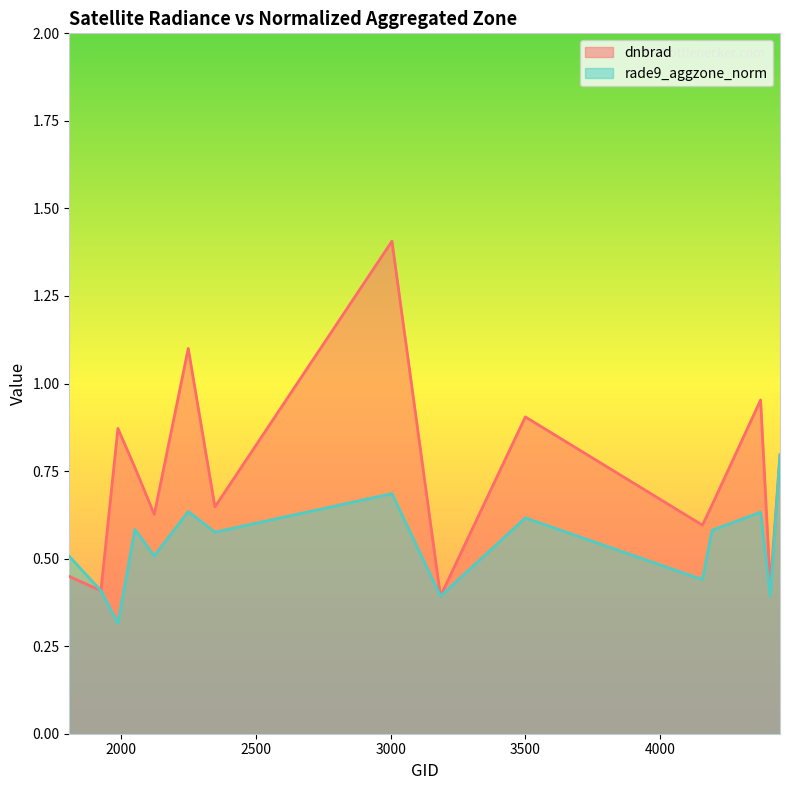

The value of rade9_aggzone_norm at 3500 is 0.6. True or false?

True